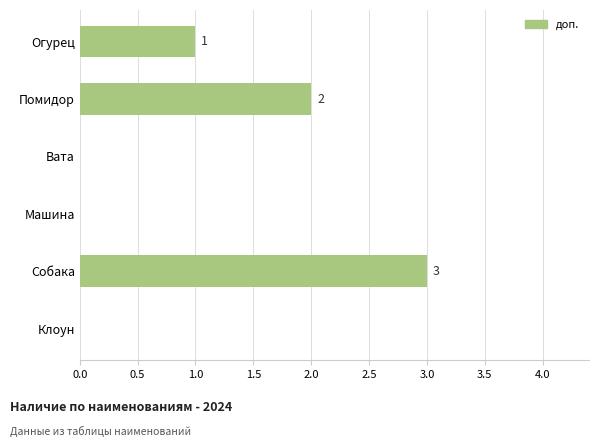

What is the difference between the values at 0.5 and 0.0?

1